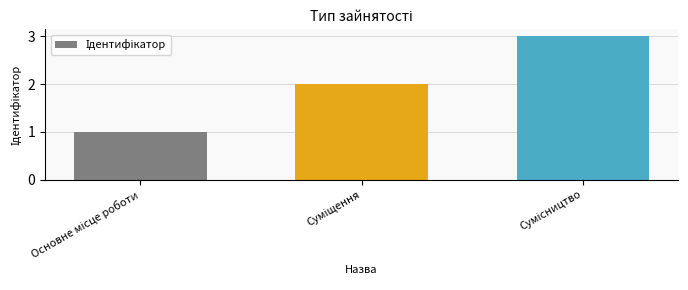

What is the sum of all values?

6